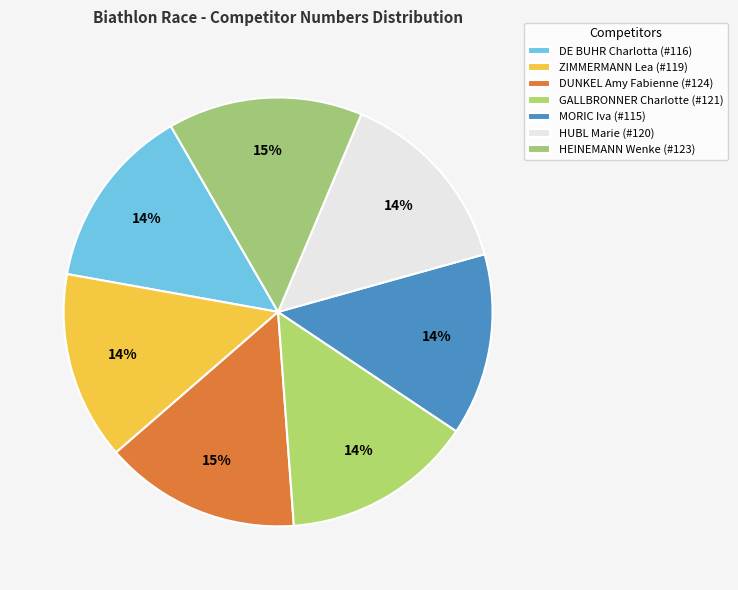

How many slices are in this pie chart?

7